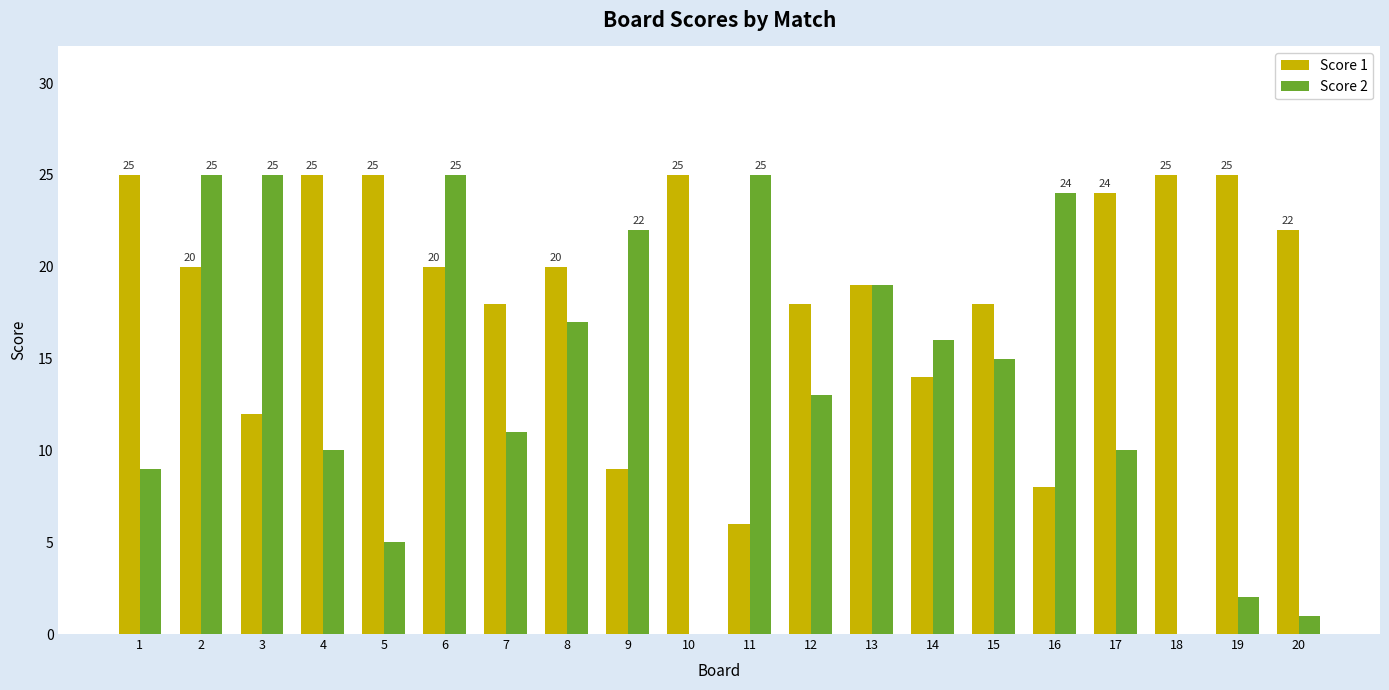

Between 5 and 6, which series saw the biggest shift?

Score 2